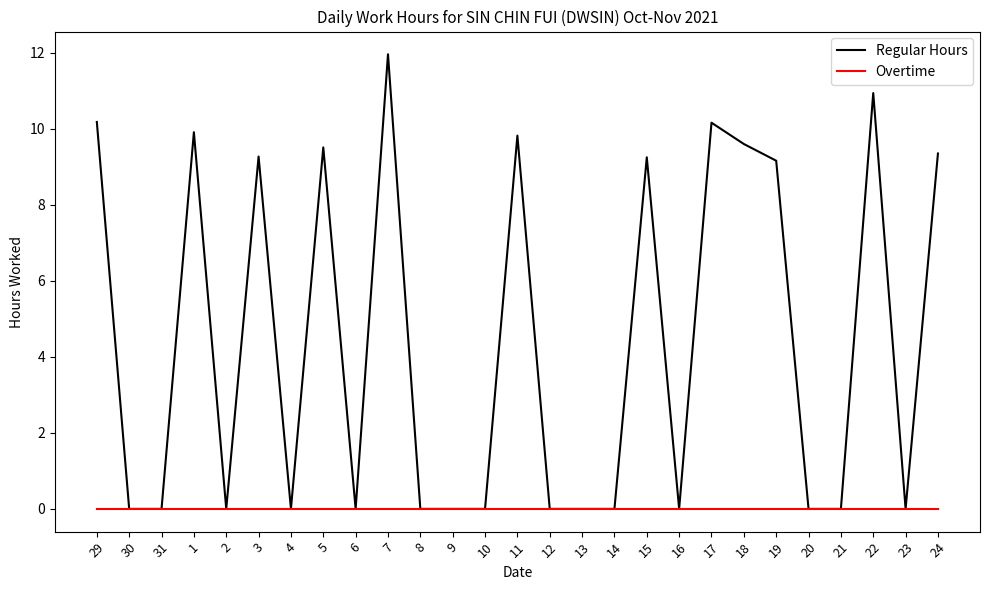

What is the total value across all series at 29?

10.2